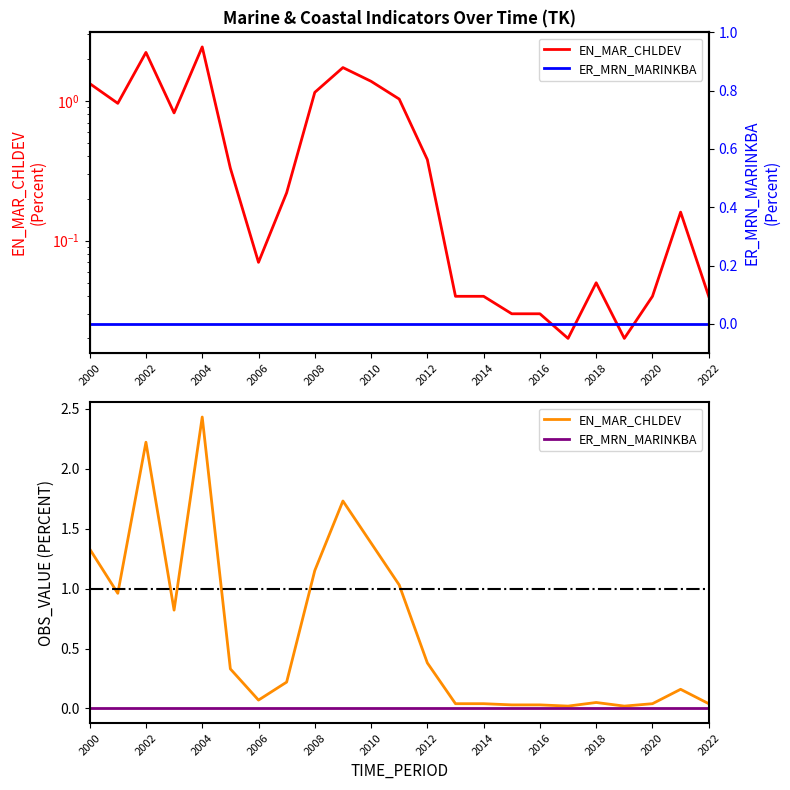

At how many categories does at least one series exceed 0?

23